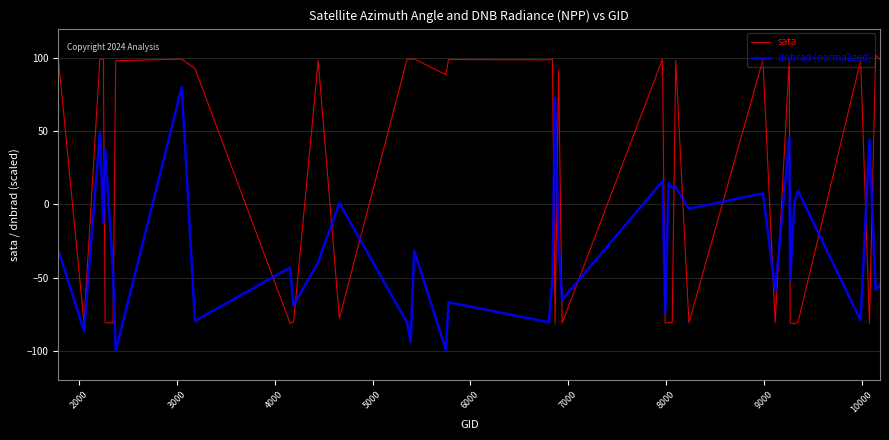

True or false: dnbrad (normalized) and sata intersect in this chart.

True